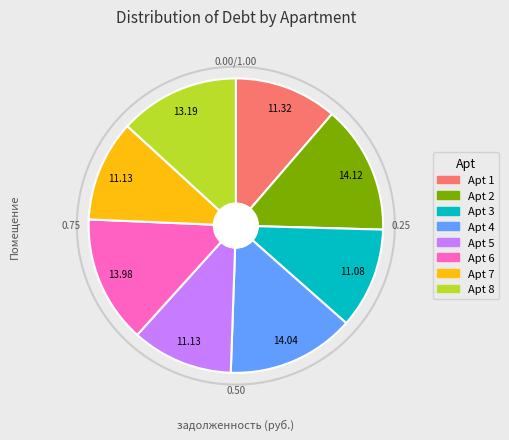

How many slices are in this pie chart?

8